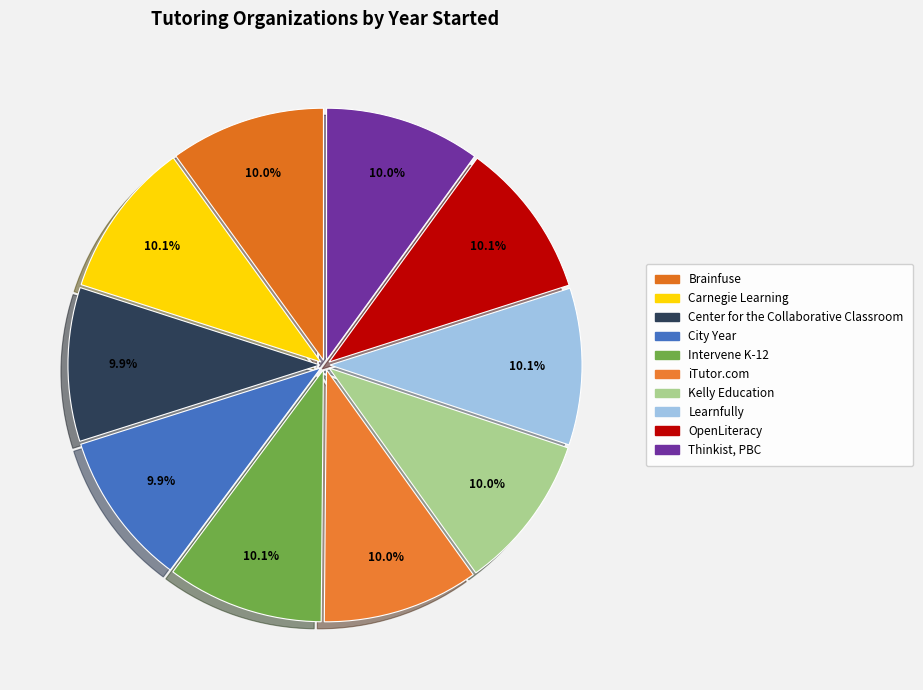

To the nearest percent, what percentage of the pie is Center for the Collaborative Classroom?

10%